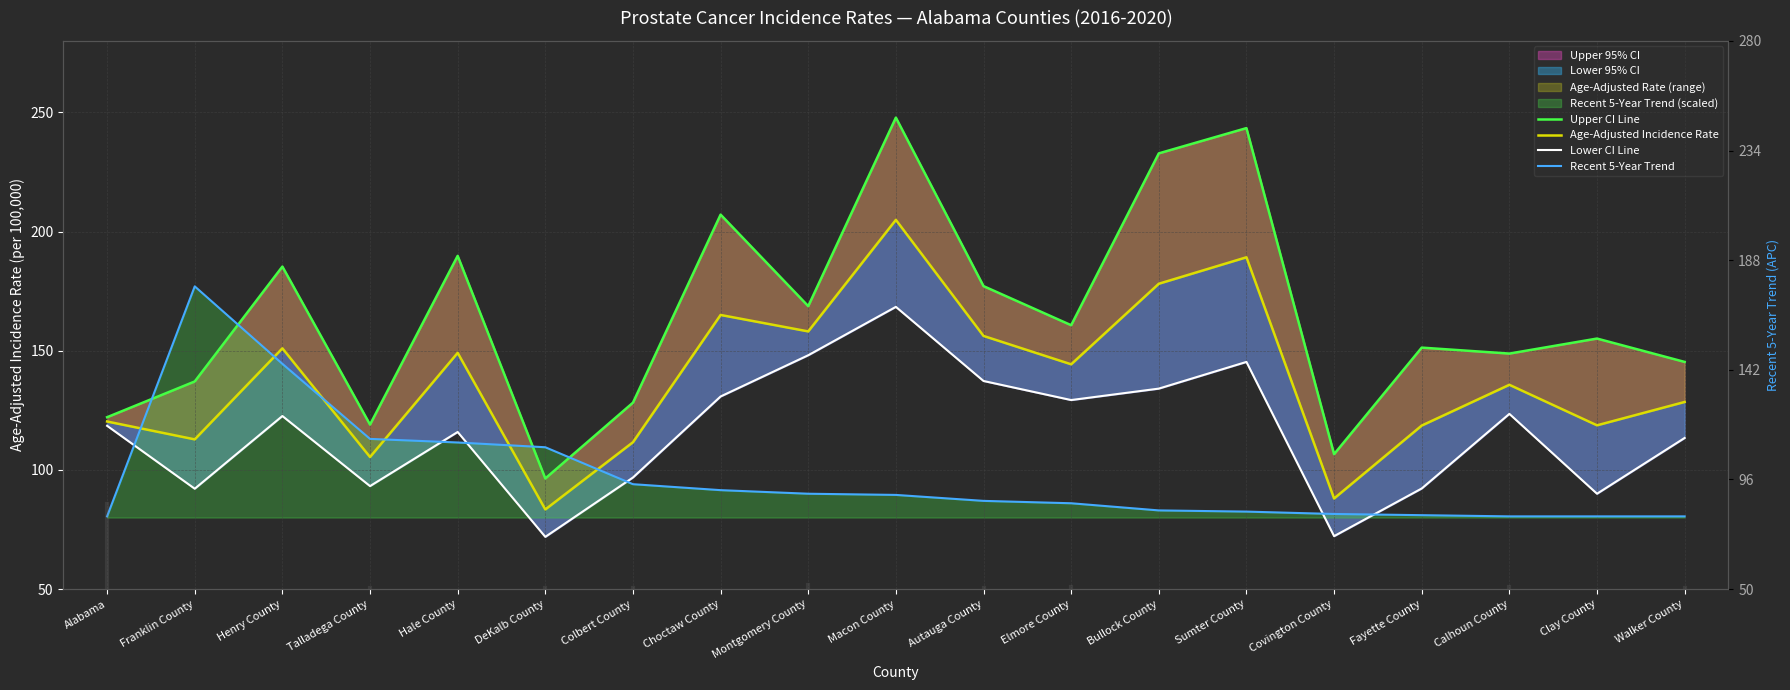

What is the difference between the highest and lowest values at Walker County?

64.8